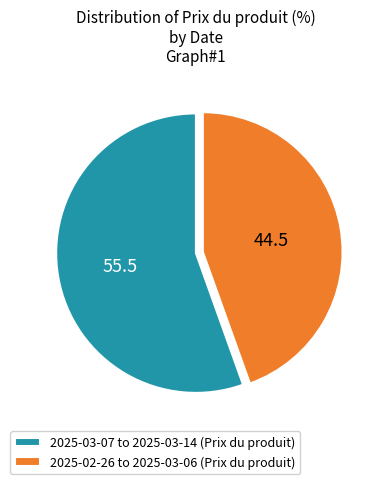

Rank the categories by value from lowest to highest.

2025-02-26 to 2025-03-06 (Prix du produit), 2025-03-07 to 2025-03-14 (Prix du produit)